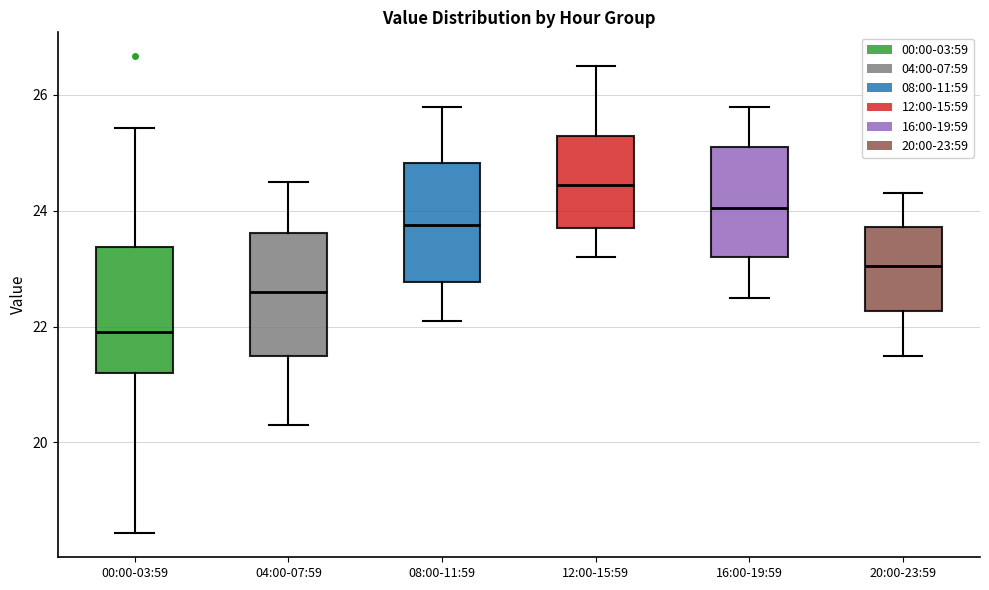

Where is the upper edge of the box for 00:00-03:59 on the y-axis? The values are not printed on the chart, so give them approximately, as read against the axis.

23.4